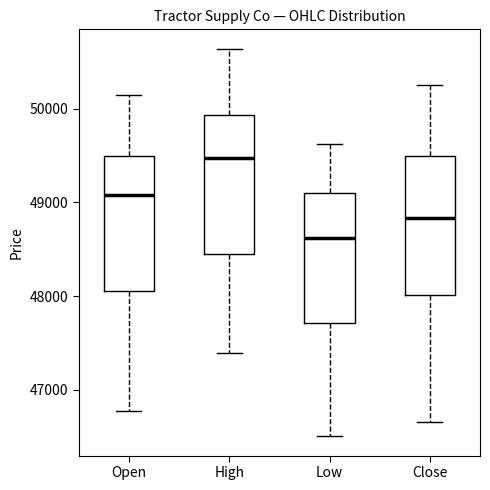

Reading left to right, read every box against the y-axis: the position of its median line, the range the box covers, and the ends of its whiskers. The values are not printed on the chart, so give them approximately, as read against the axis.

Open: median 49100, box 48100 to 49500, whiskers 46800 to 50100
High: median 49500, box 48400 to 49900, whiskers 47400 to 50600
Low: median 48600, box 47700 to 49100, whiskers 46500 to 49600
Close: median 48800, box 48000 to 49500, whiskers 46700 to 50300